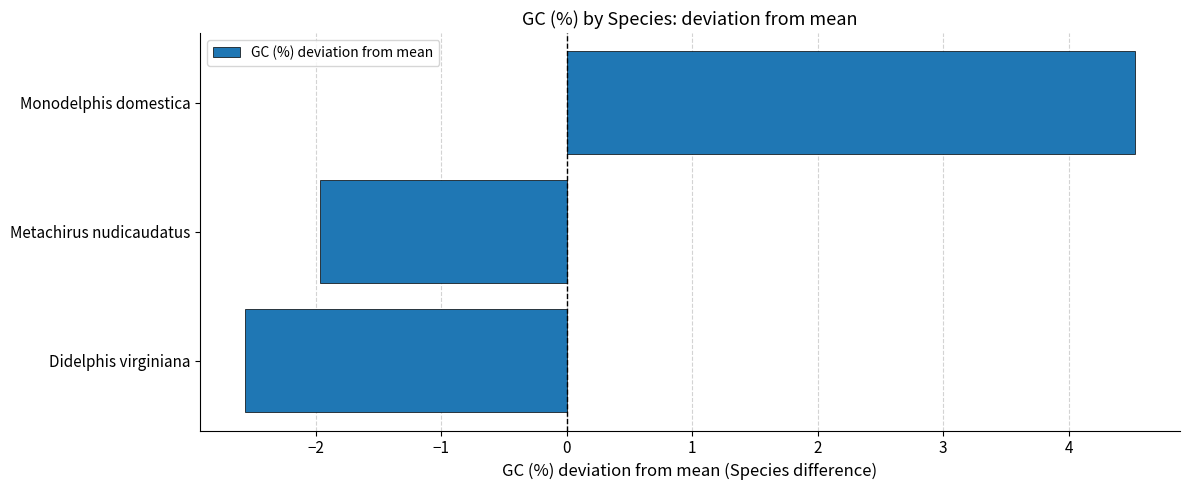

Are the bars grouped side by side (vs. stacked)?

No